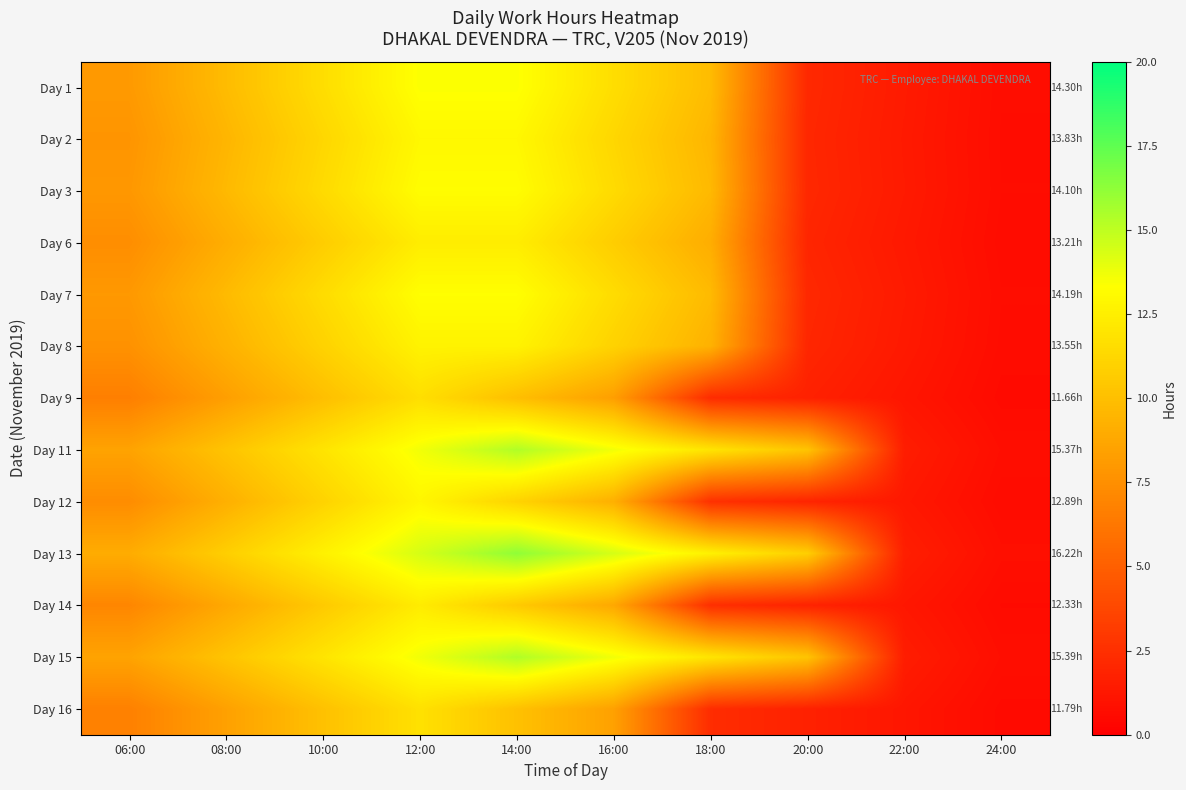

At how many categories does at least one series exceed 10?

7